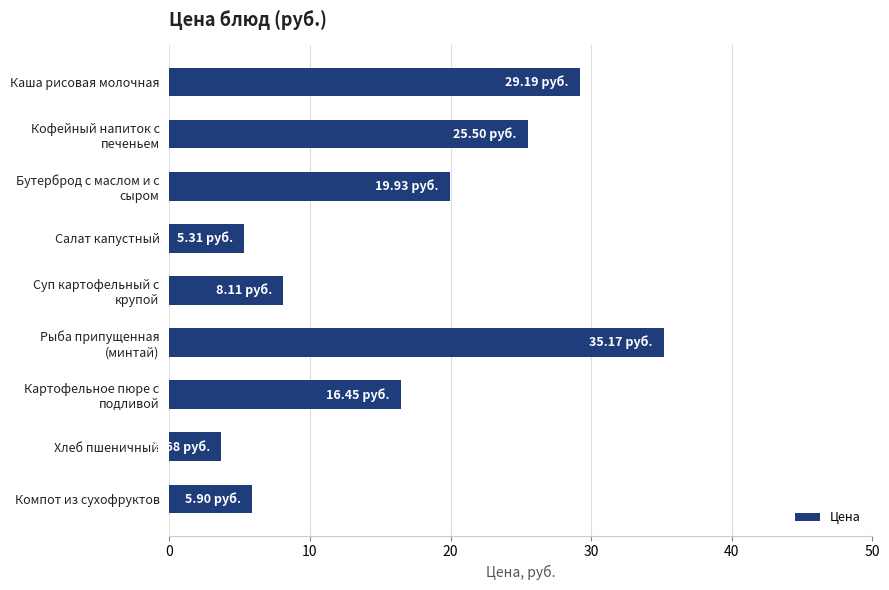

What is the difference between the maximum and minimum values?

31.5